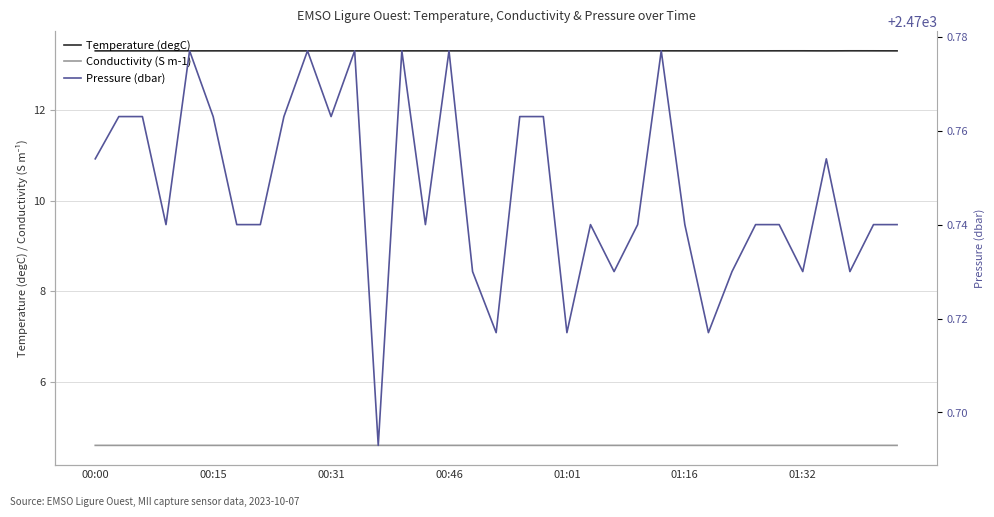

The value of Temperature (degC) at 00:46 is 20.9. True or false?

False